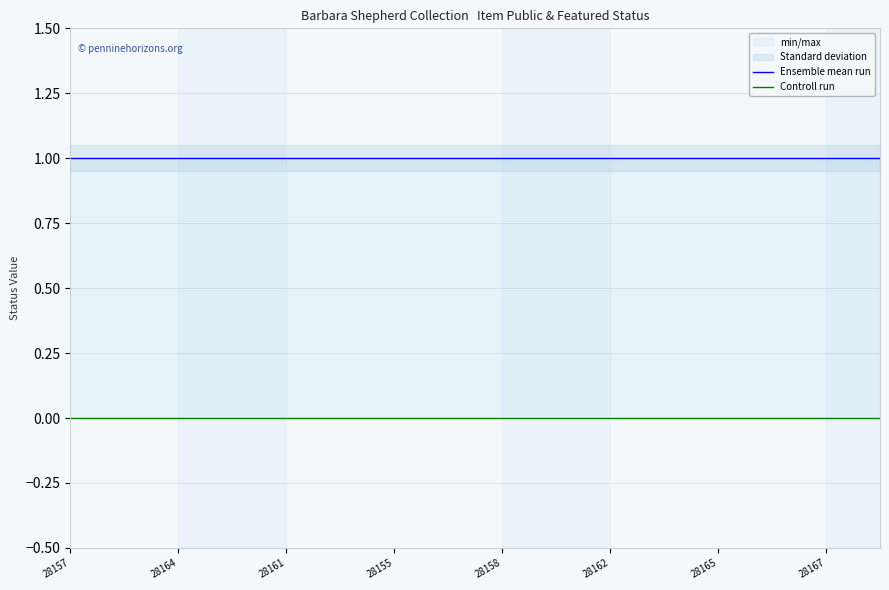

True or false: Ensemble mean run and Controll run intersect in this chart.

False